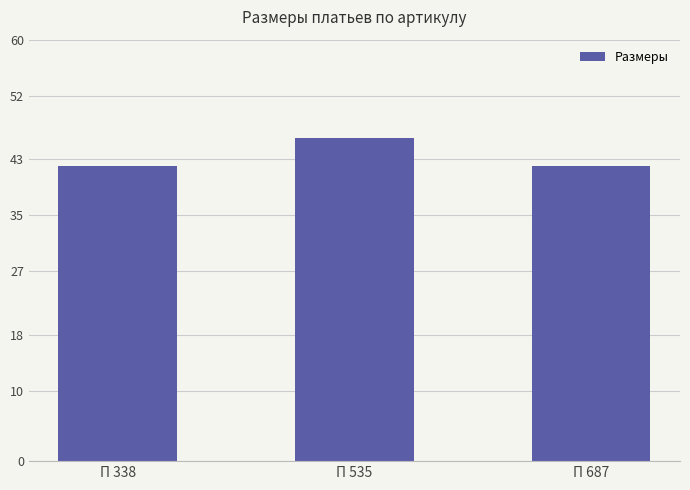

Which label corresponds to the largest value in the chart?

П 535